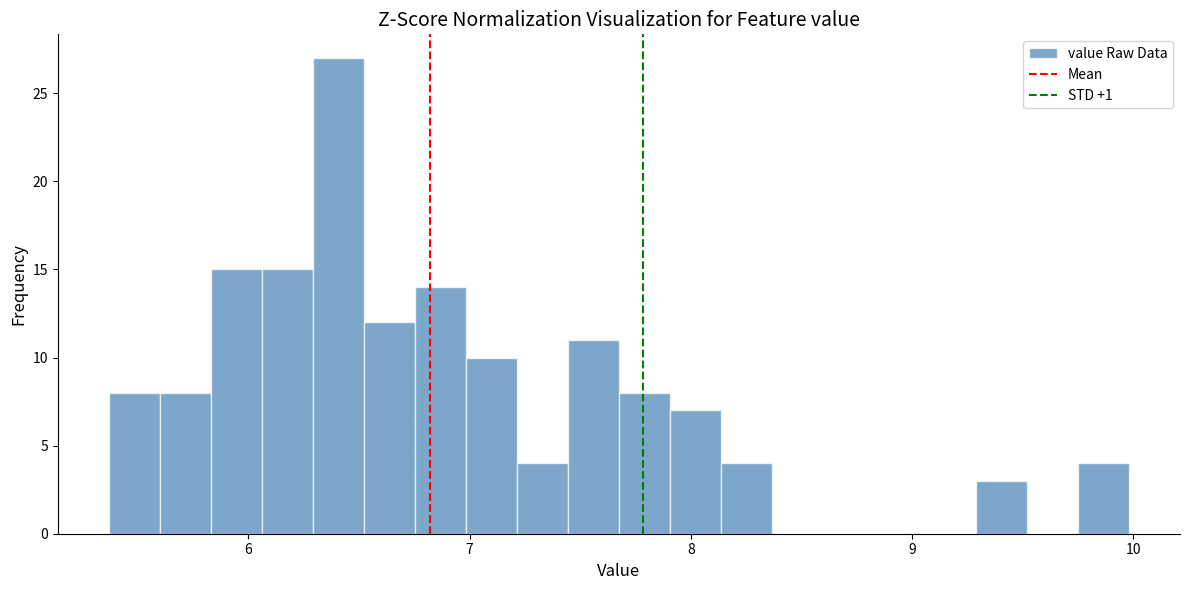

Read against the x-axis, roughly where is the centre of the tallest bar?

6.4